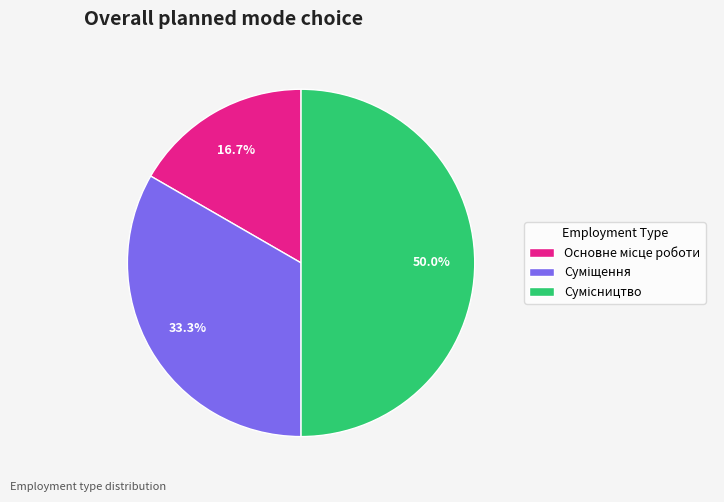

How many segments does this pie chart have?

3